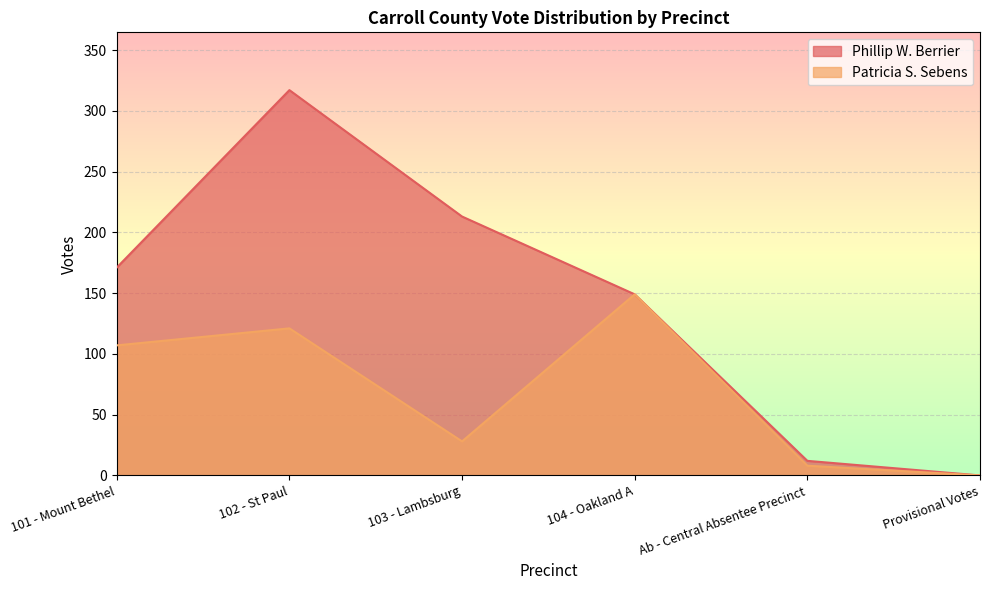

At which label does Patricia S. Sebens reach its minimum?

Provisional Votes